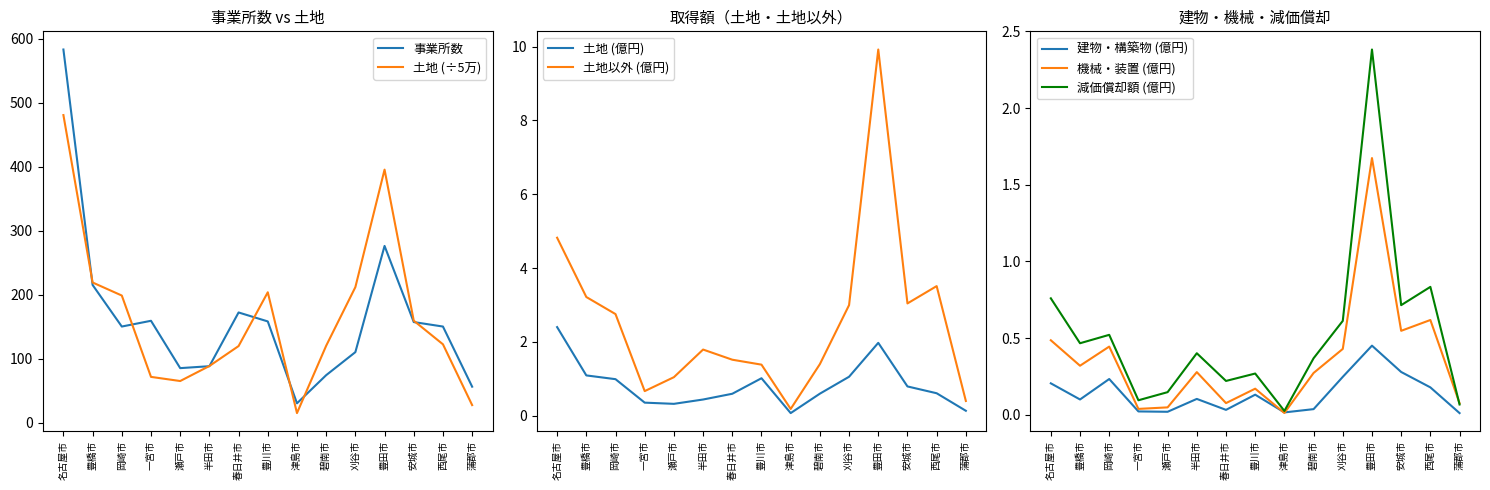

What is the value of the 建物・構築物 point at the 1st from the left?

0.2